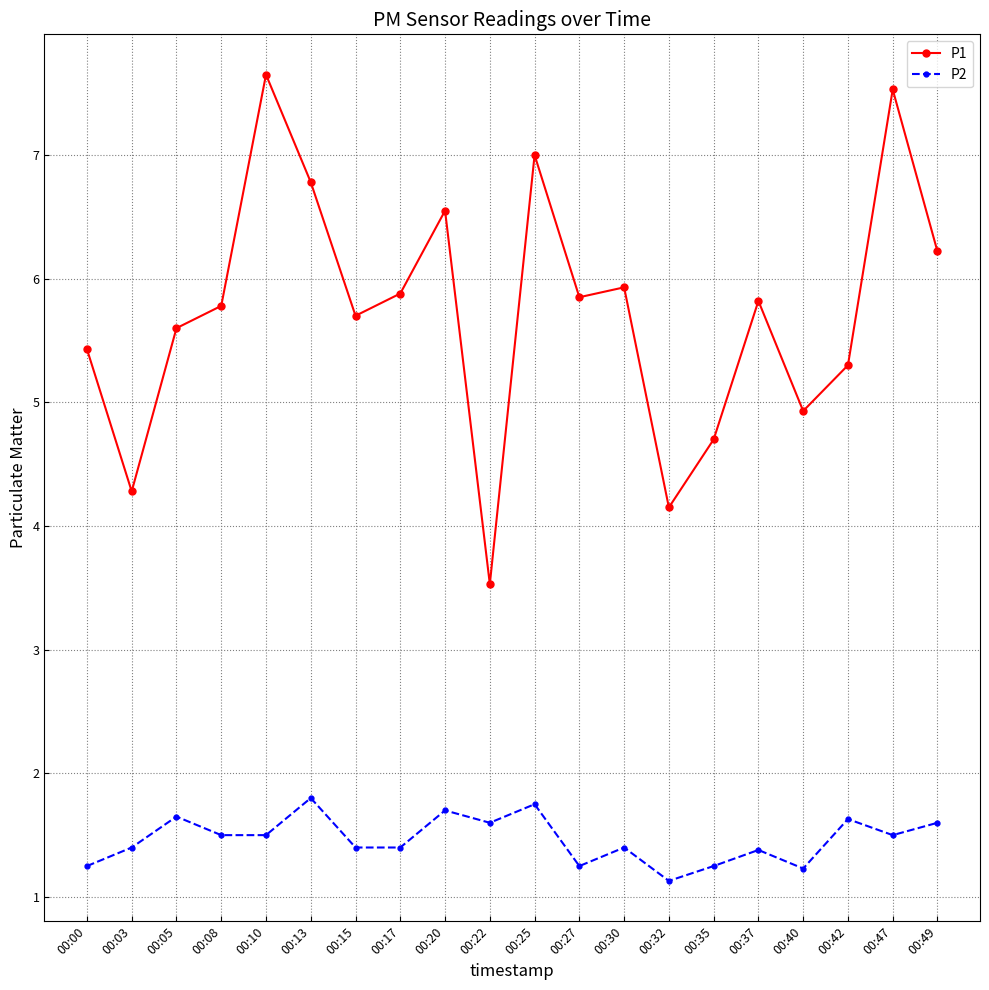

Where is the first local maximum for P2?

00:05